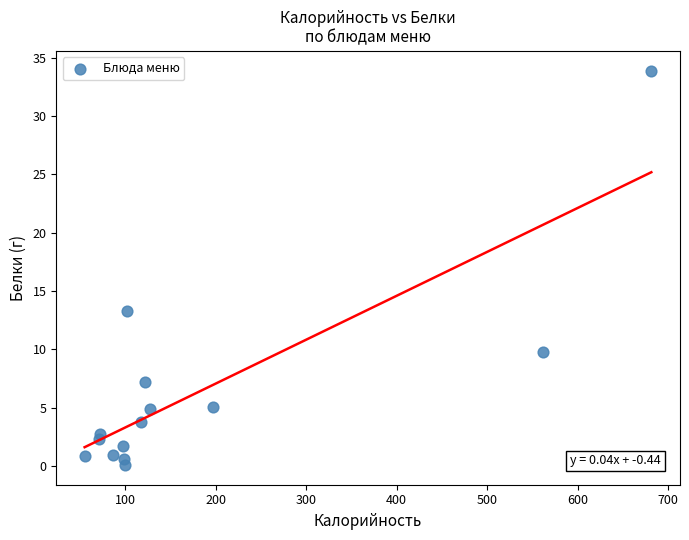

What Y value in the scatter plot is closest to 17?

13.3